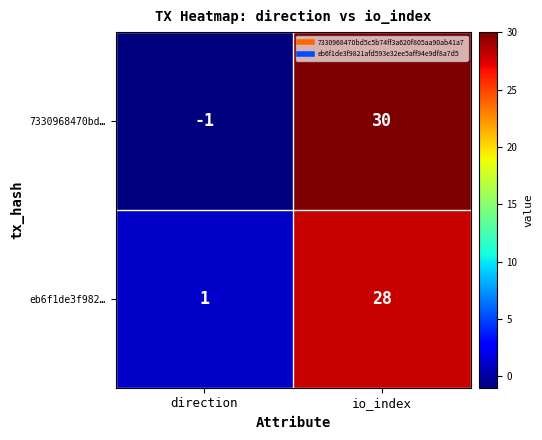

Reading left to right, what are all the values shown in this chart?

7330968470bd…: -1	30
eb6f1de3f982…: 1	28